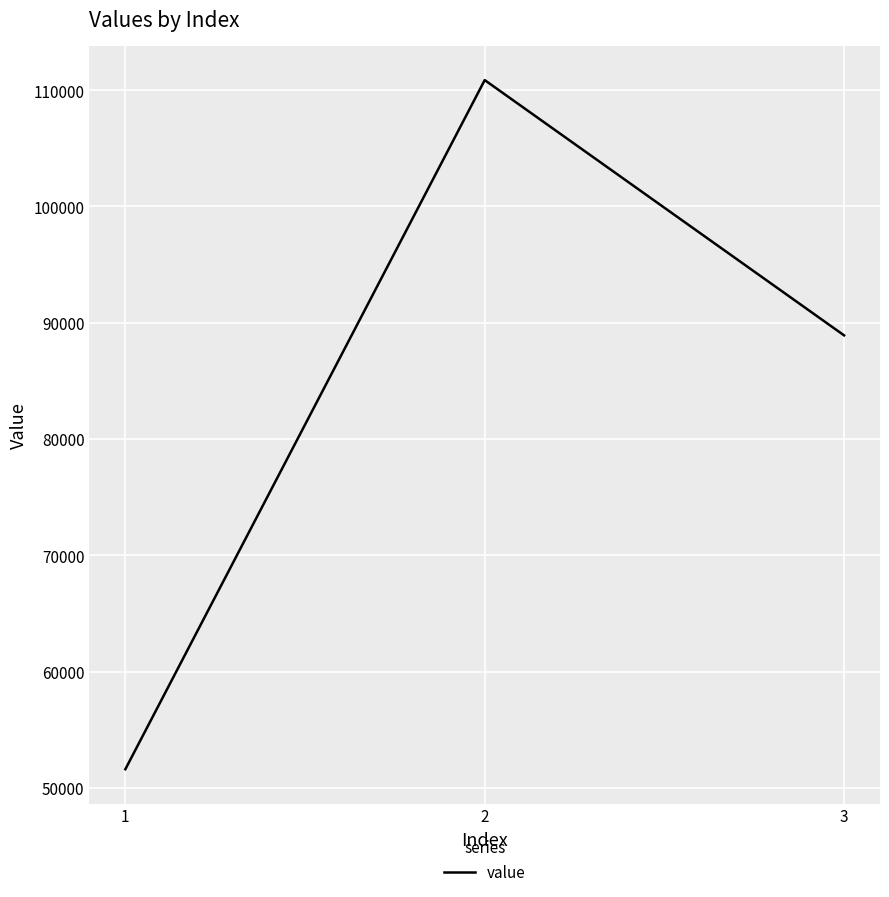

At which label does the data first exceed 88915?

2